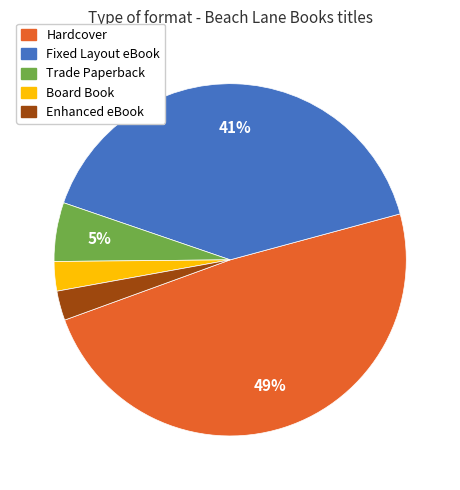

To the nearest percent, what is the average slice percentage?

20%